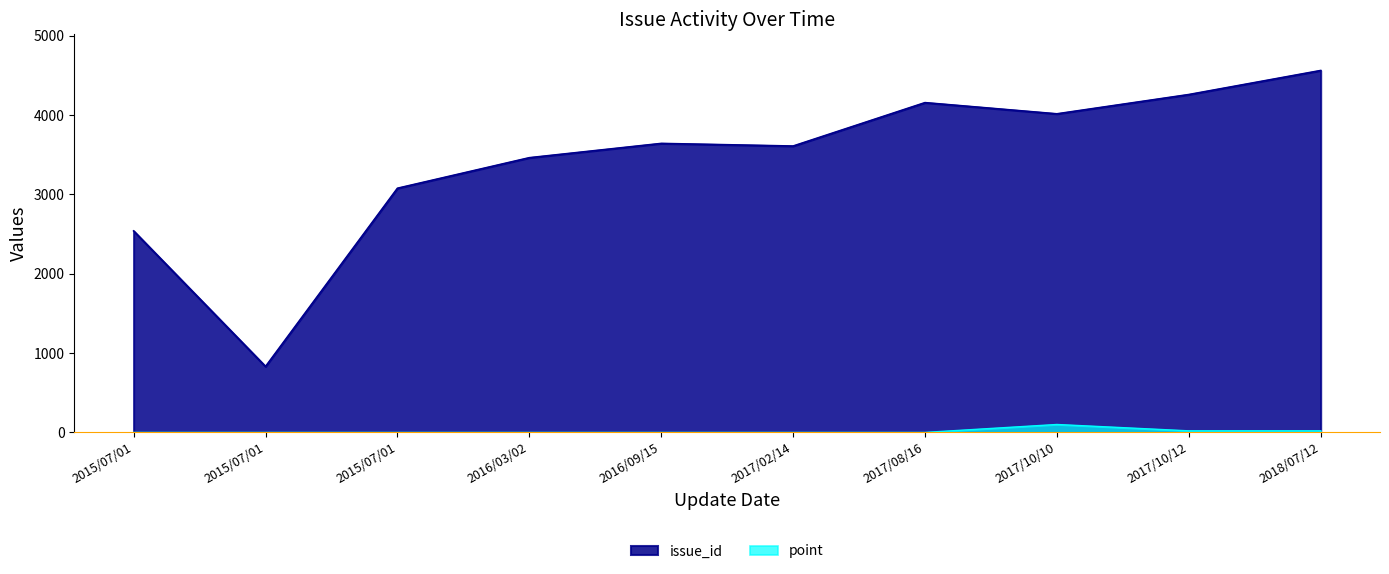

At which label is issue_id closest to 2696?

2015/07/01